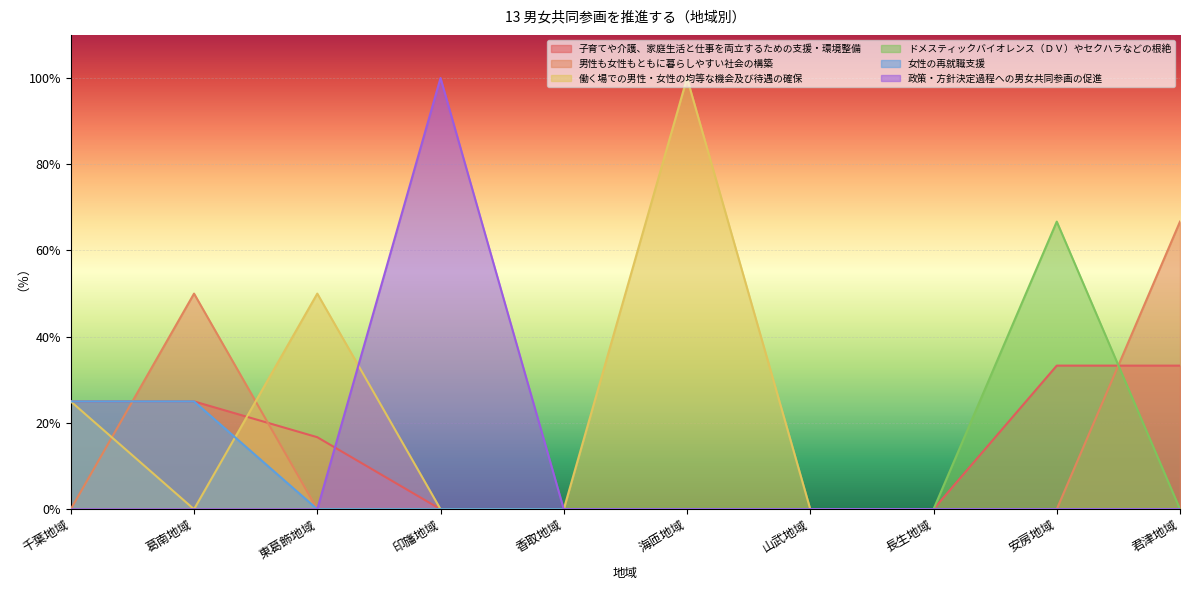

What is the difference between the 働く場での男性・女性の均等な機会及び待遇の確保 values at 東葛飾地域 and 君津地域?

50.0